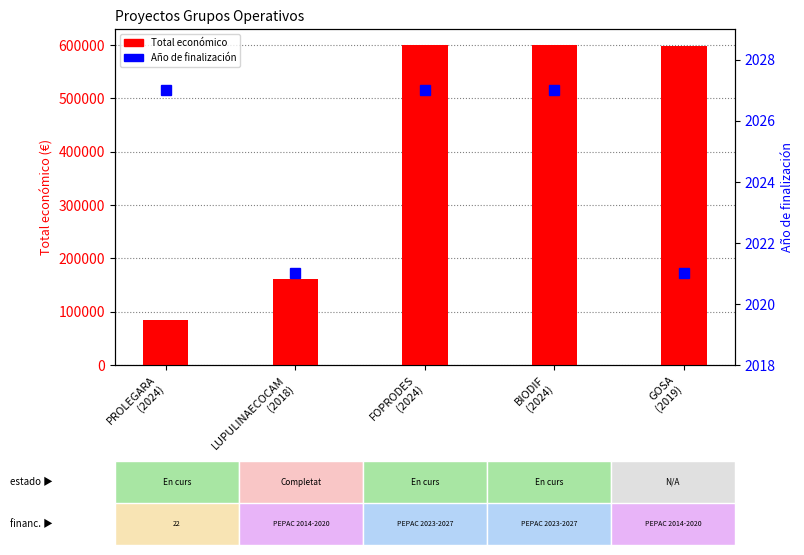

What is the difference between the highest and lowest values at FOPRODES
(2024)?

597184